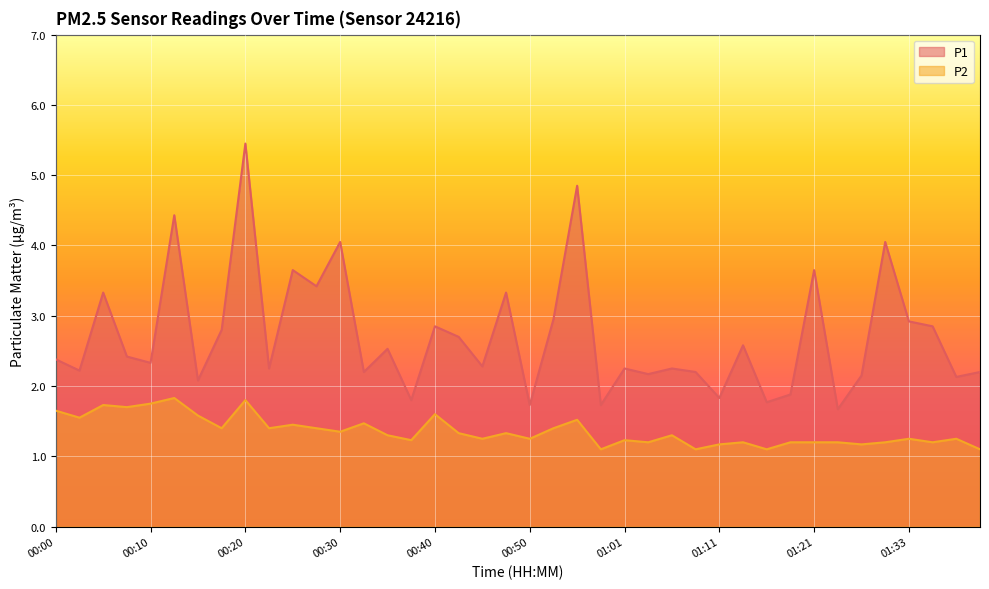

Rank the series by their maximum value, from lowest to highest.

P2, P1